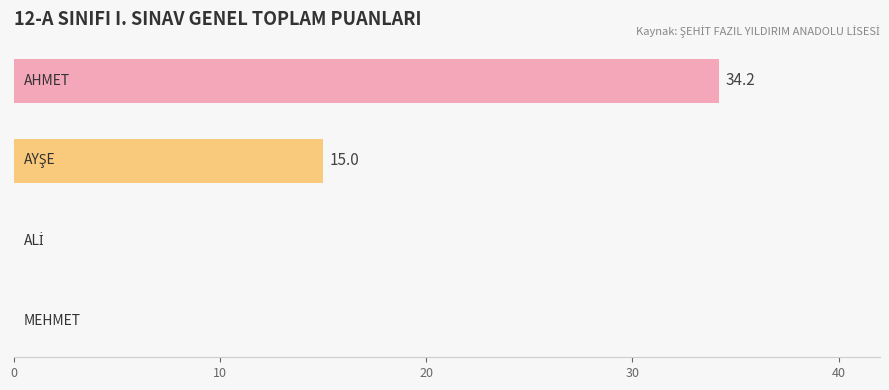

What is the sum of all values?

49.2